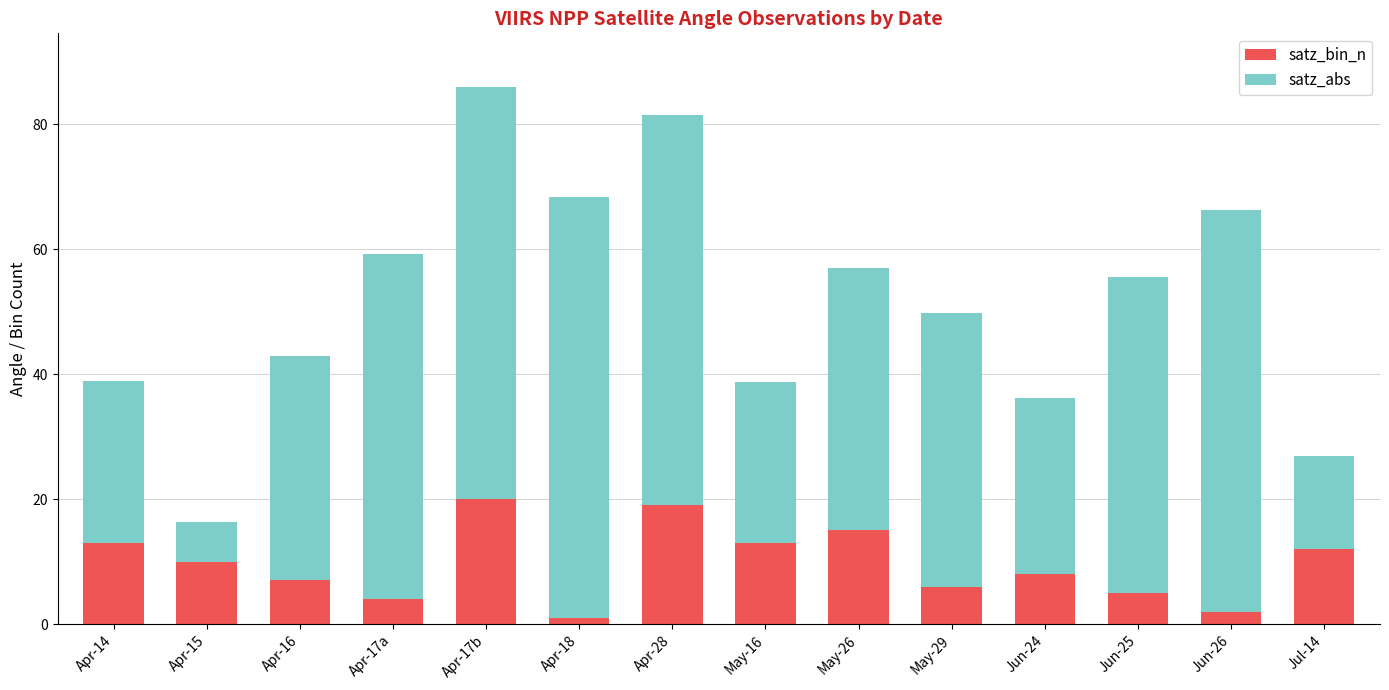

What is the difference between the maximum and second lowest values in the satz_bin_n series?

18.0